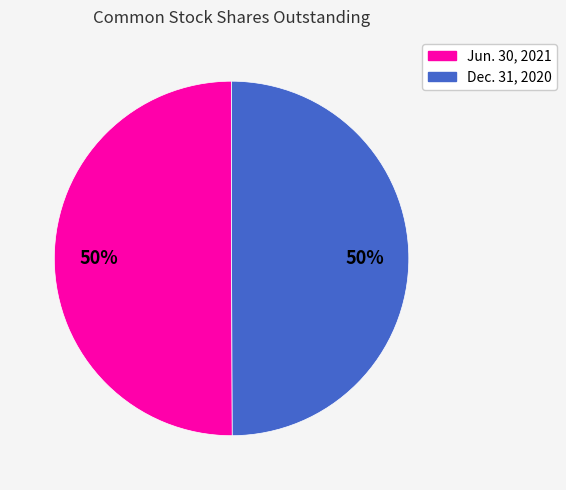

Approximately how many times larger is the value at Jun. 30, 2021 compared to Dec. 31, 2020?

1.0